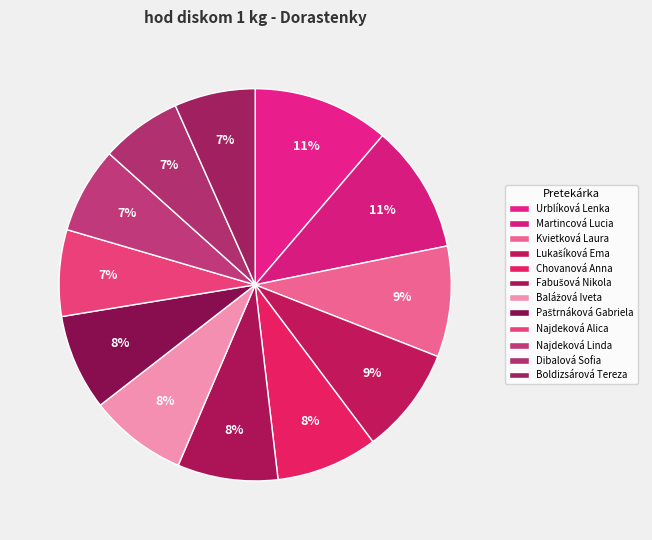

Combined, do Paštrnáková Gabriela and Lukašíková Ema account for over 50%?

No